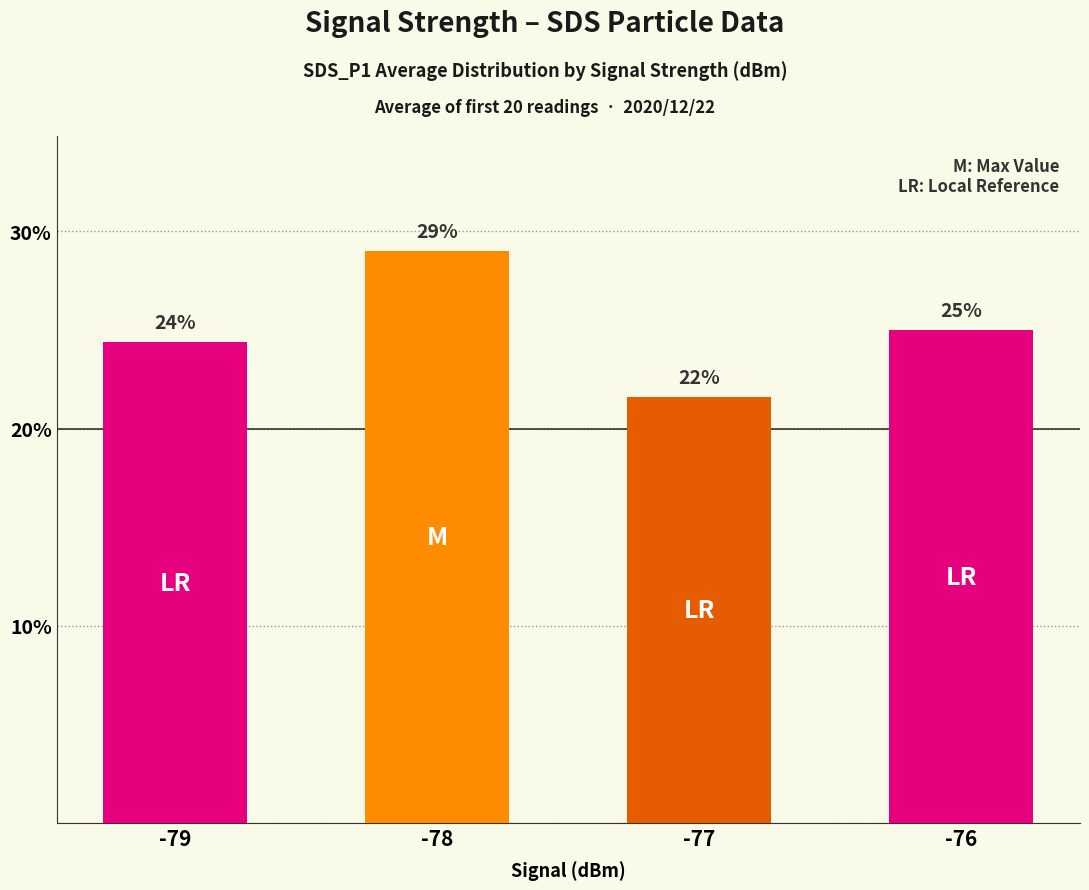

What is the sum of all values?

100.0